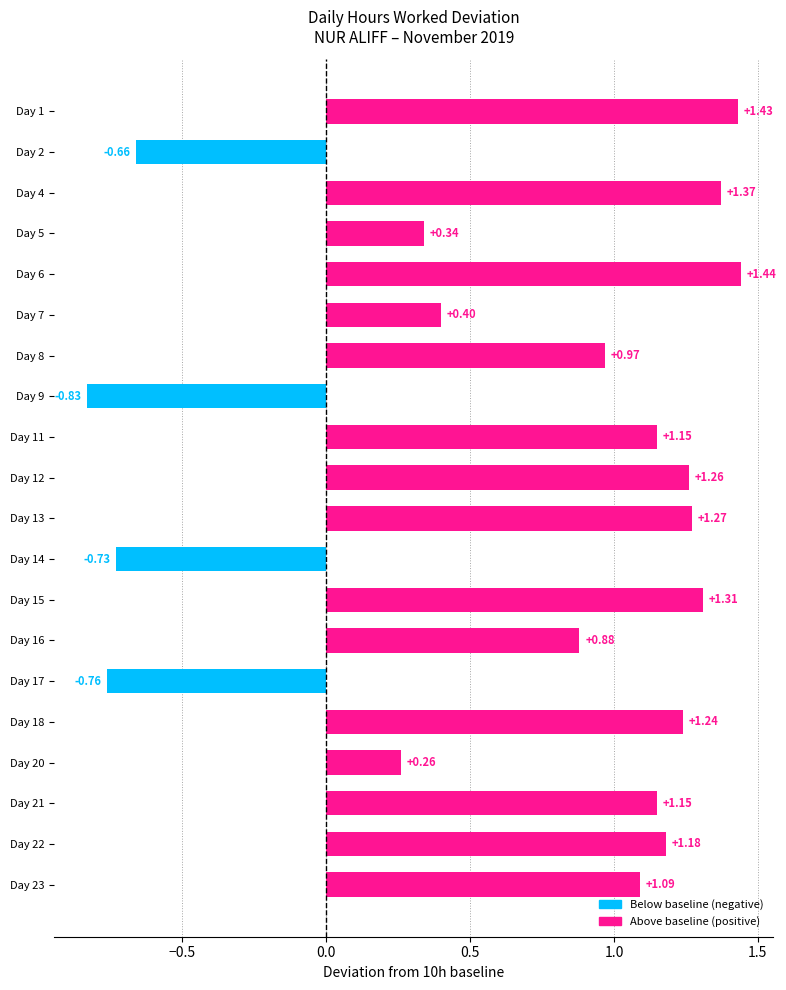

What is the change in value from Day 8 to Day 22?

+0.2